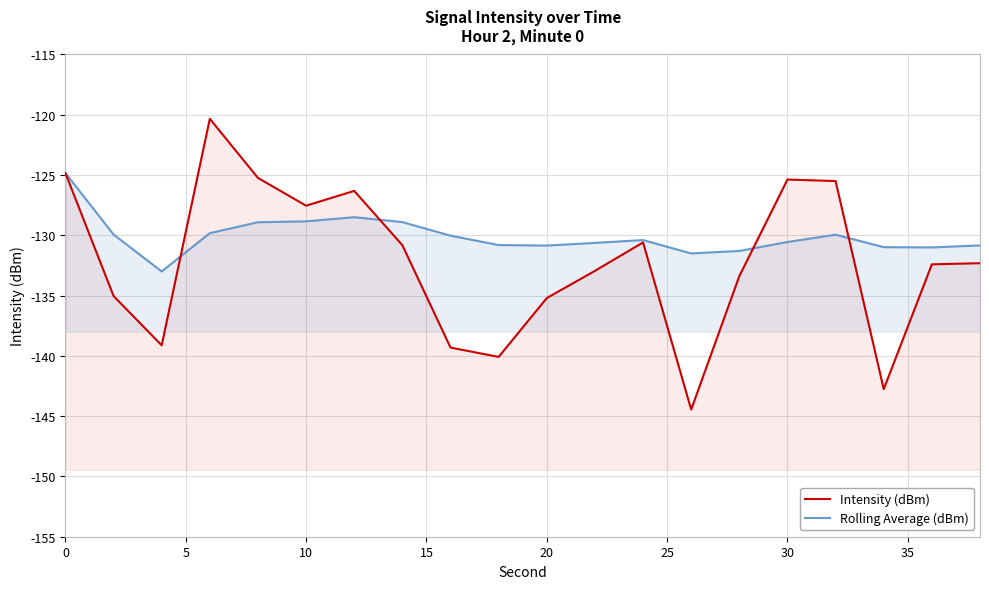

What is the difference between the maximum and second lowest values in the Intensity (dBm) series?

22.4